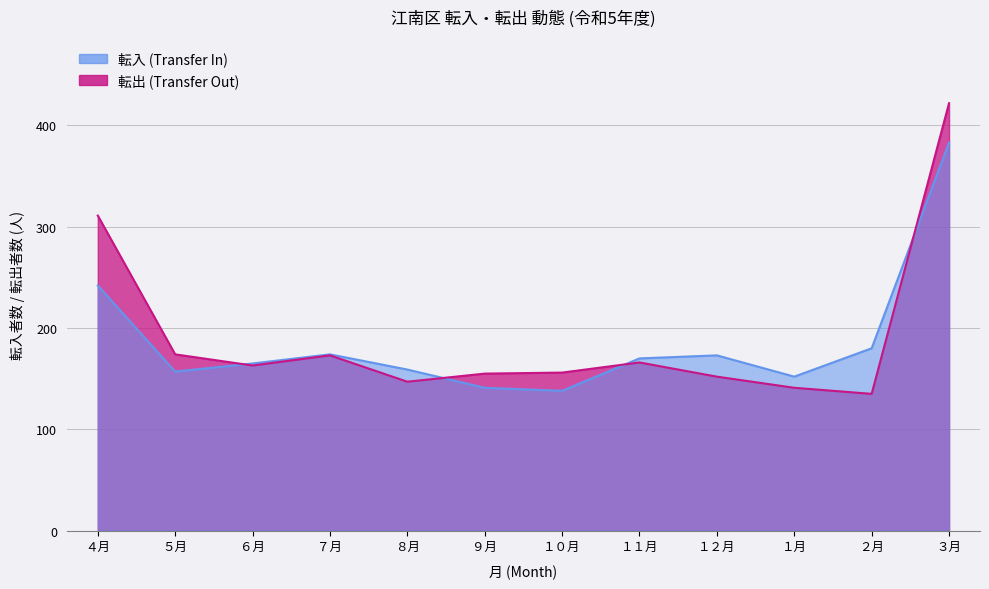

What is the difference between the 転入 (Transfer In) values at ７月 and ３月?

209